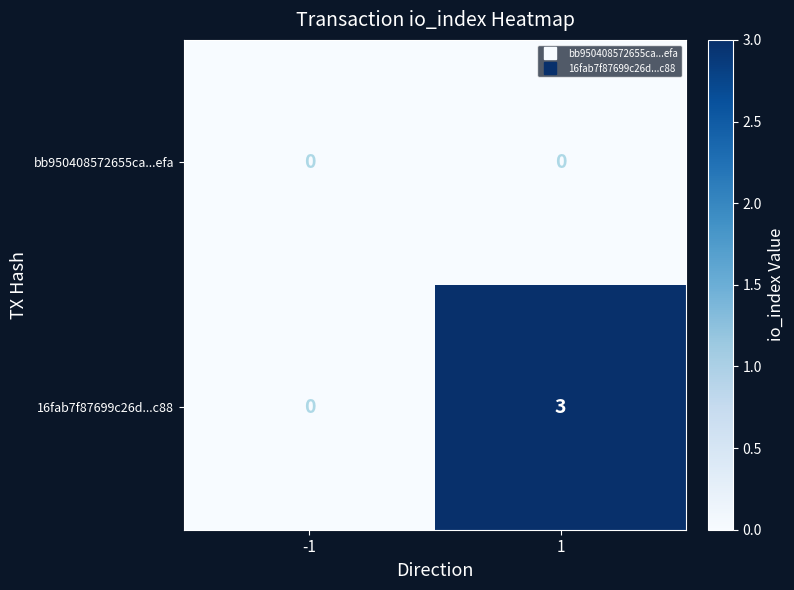

Reading left to right, extract all data points from this chart.

bb950408572655ca...efa: 0	0
16fab7f87699c26d...c88: 0	3